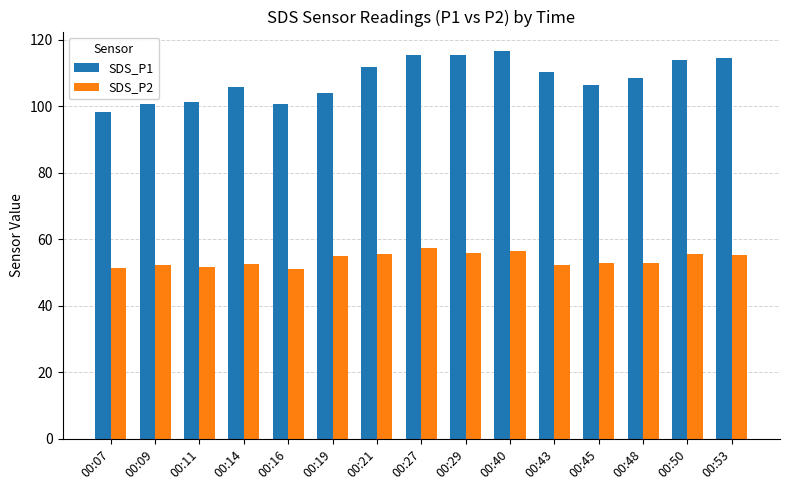

What is the approximate value of SDS_P2 at 00:48?

52.9